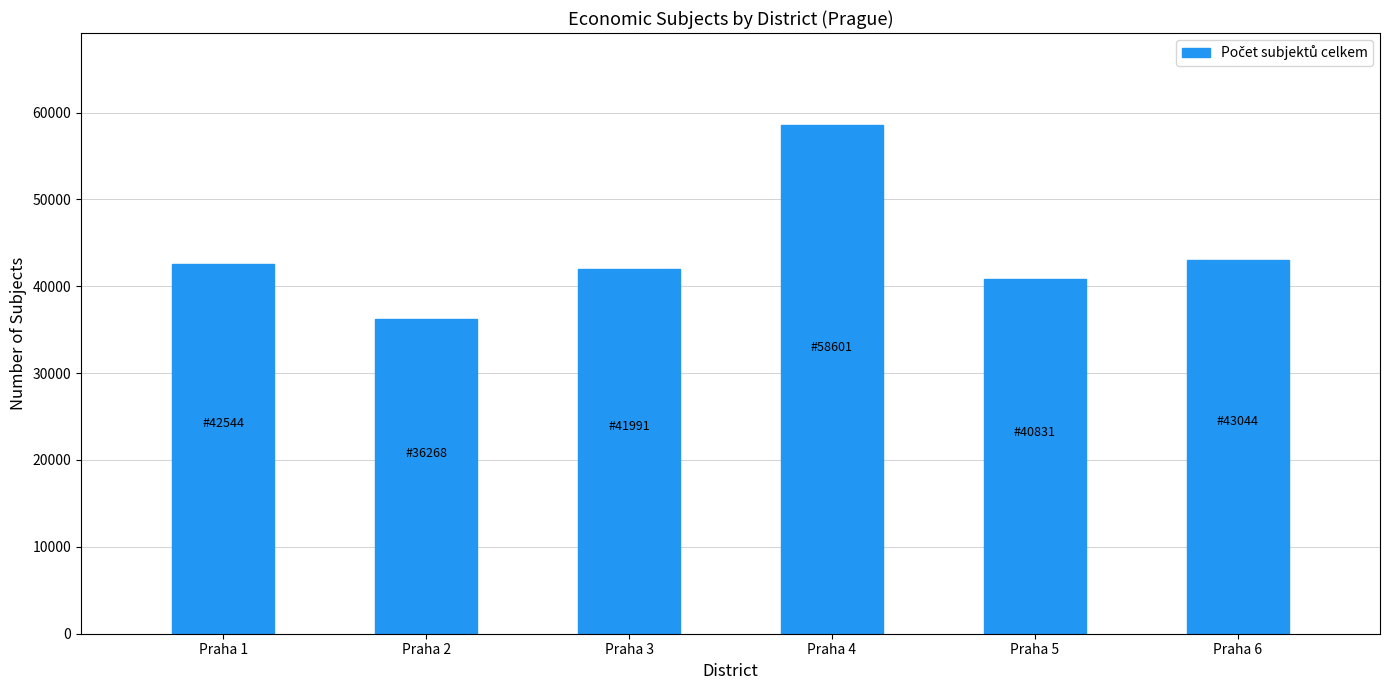

At which label is the value closest to 47434?

Praha 6